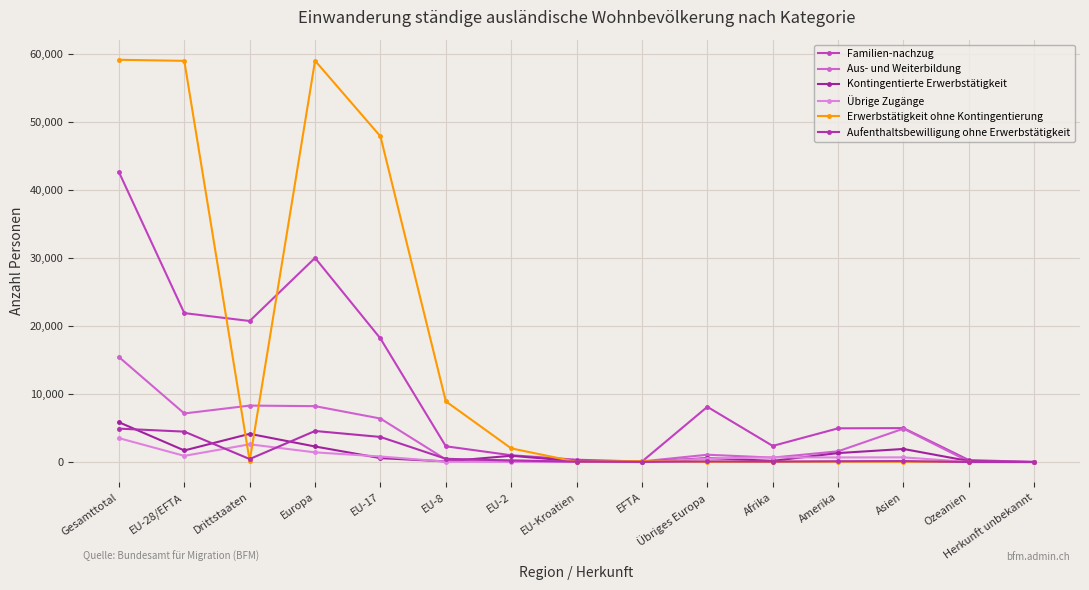

List the series in order of their peak value, highest first.

Erwerbstätigkeit ohne Kontingentierung, Familien-nachzug, Aus- und Weiterbildung, Kontingentierte Erwerbstätigkeit, Aufenthaltsbewilligung ohne Erwerbstätigkeit, Übrige Zugänge